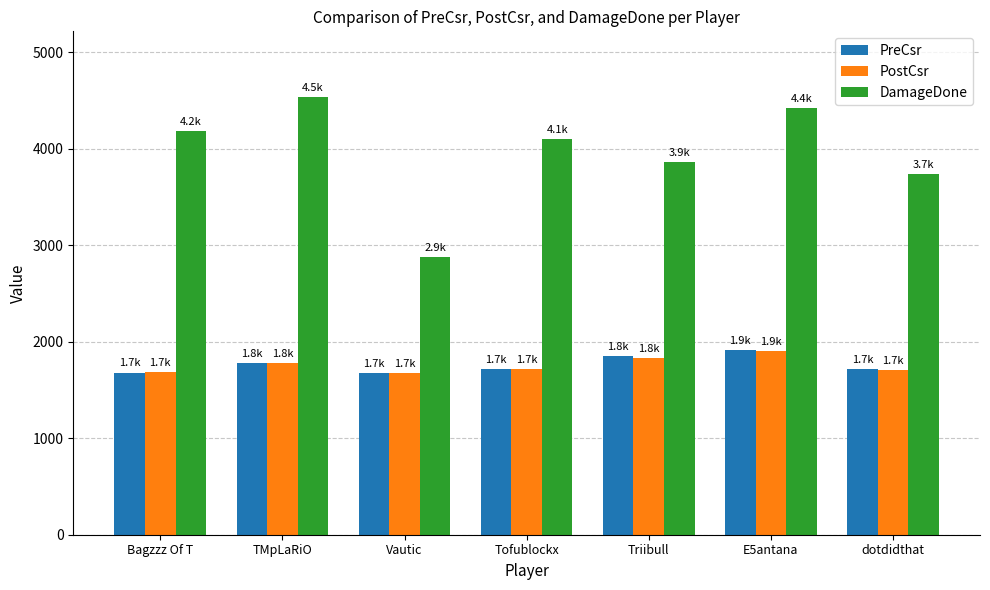

What is the highest value of the DamageDone series?

4534